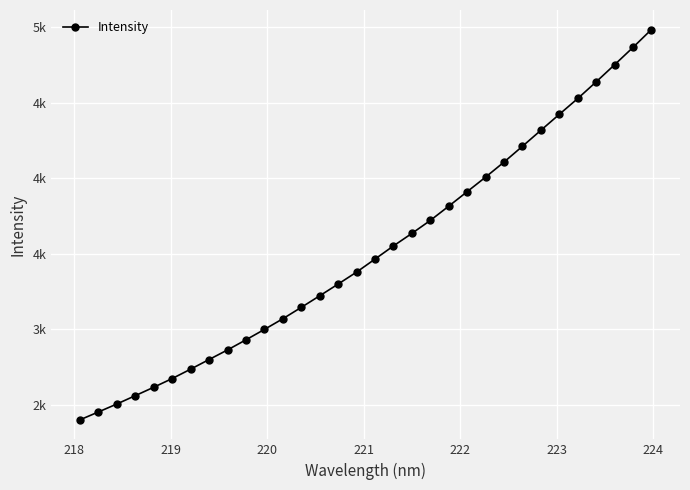

True or false: there are more than 2 points higher than both neighbors.

False